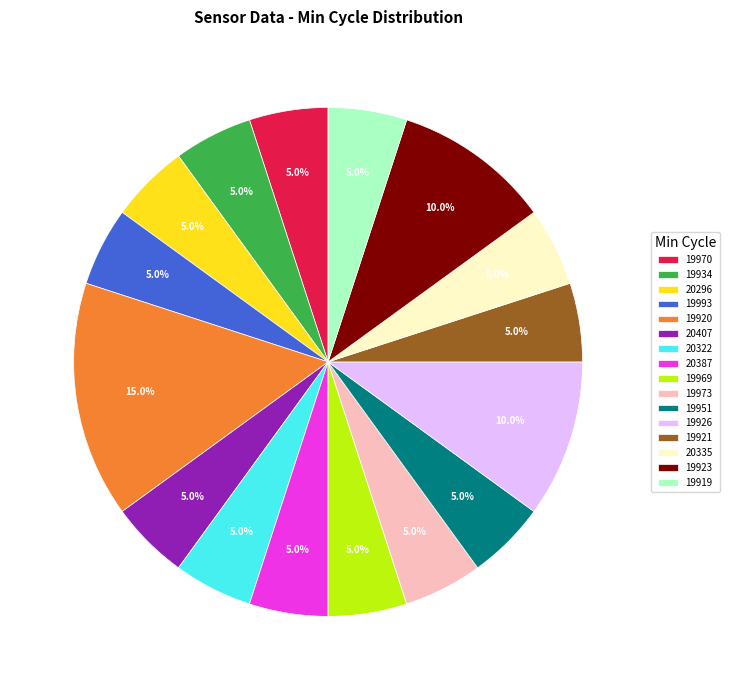

Is it true that 19973 is 1% of the pie?

False